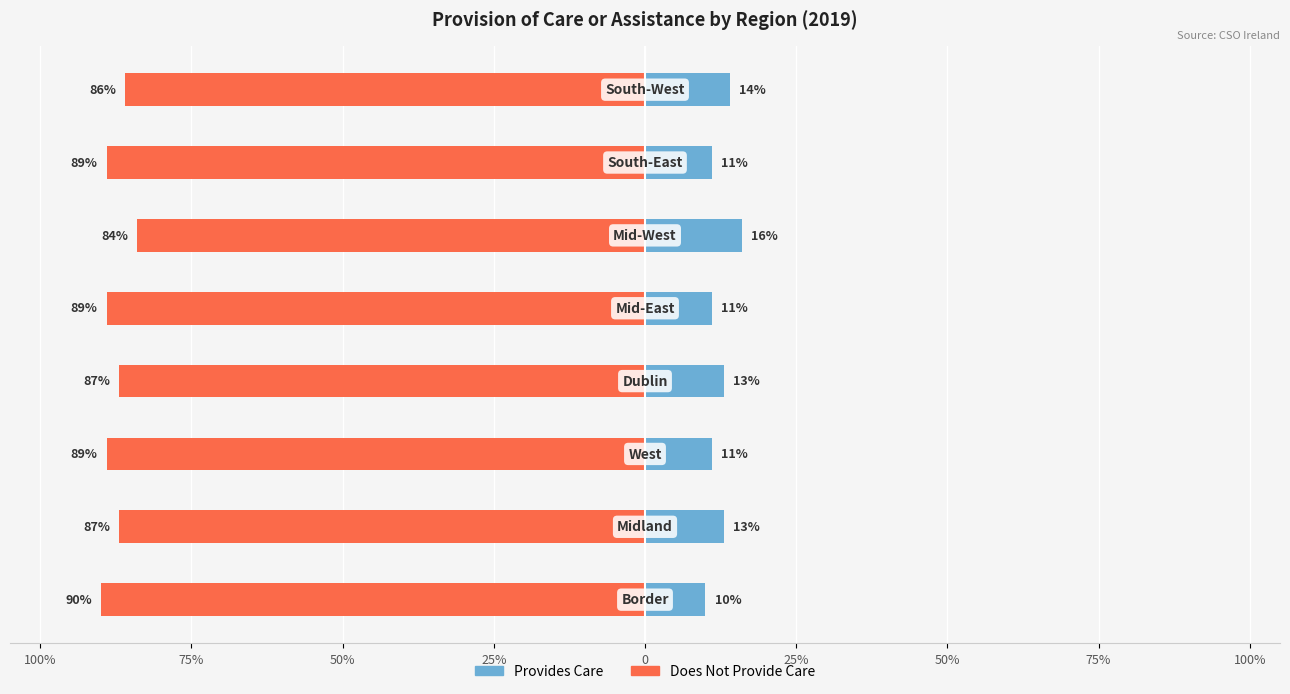

True or false: Provides Care has a value of 22 at 75%.

False